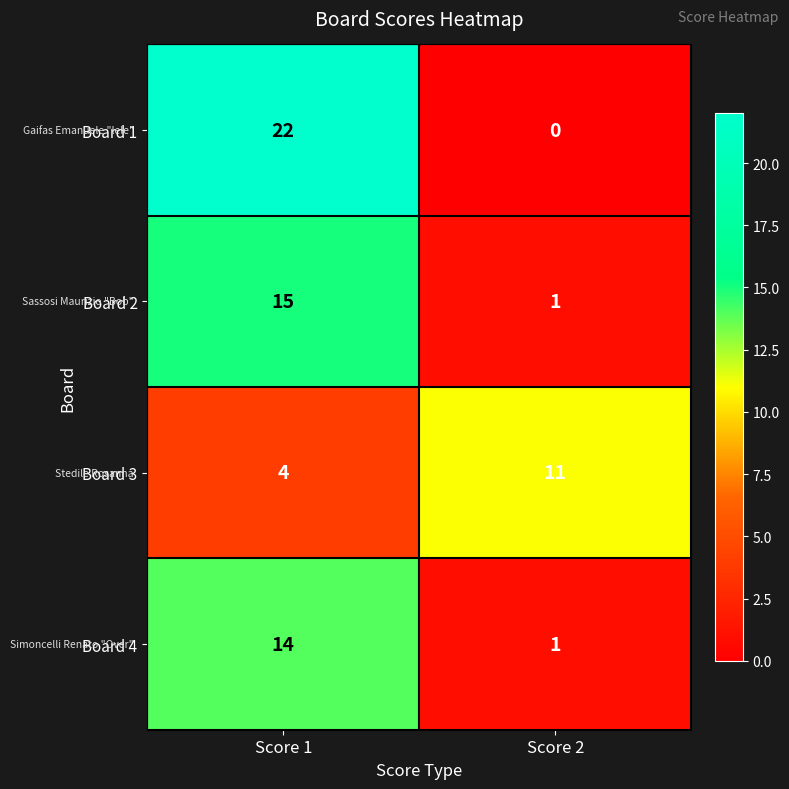

The Board 4 series shows 2 at Score 2. True or false?

False